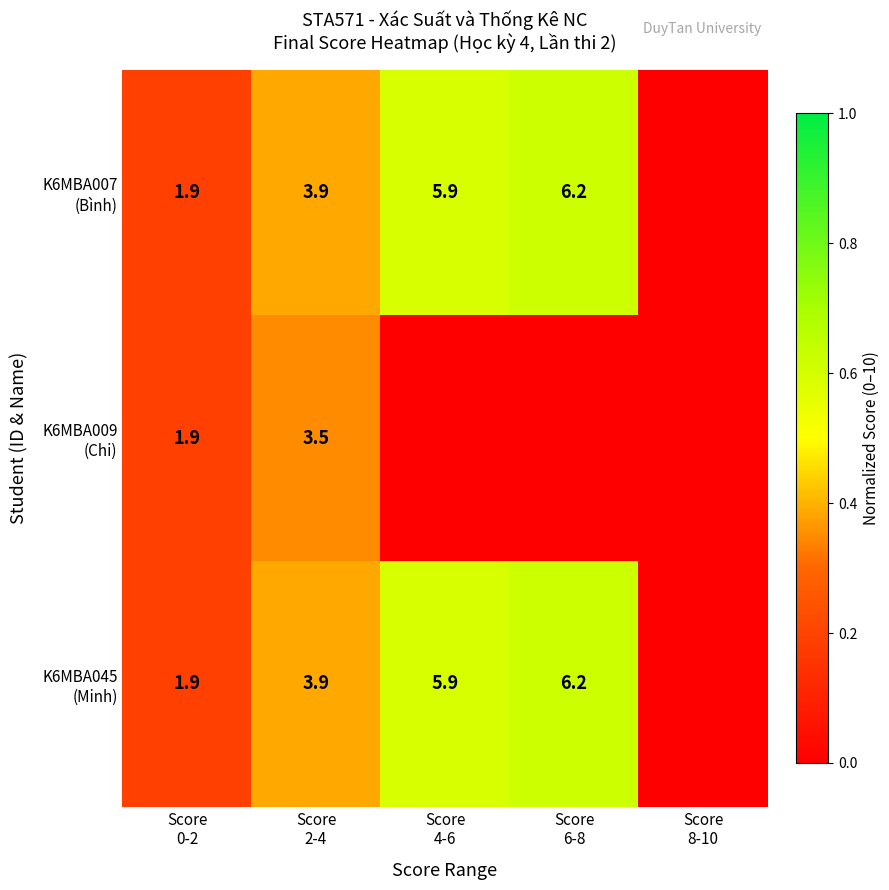

What is the total value across all series at Score
0-2?

5.7